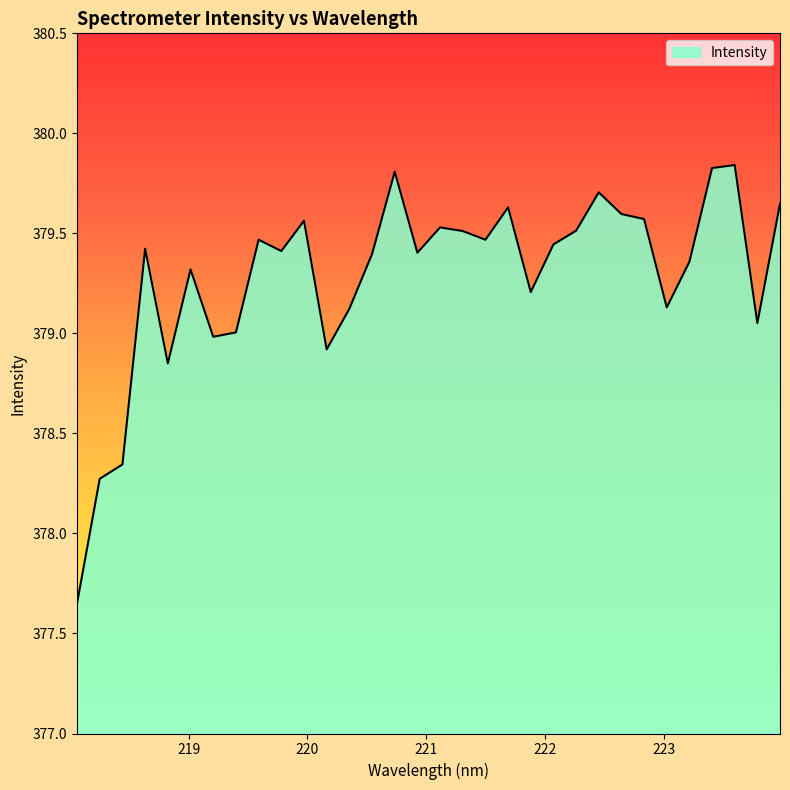

What is the difference between the maximum and minimum values?

2.2